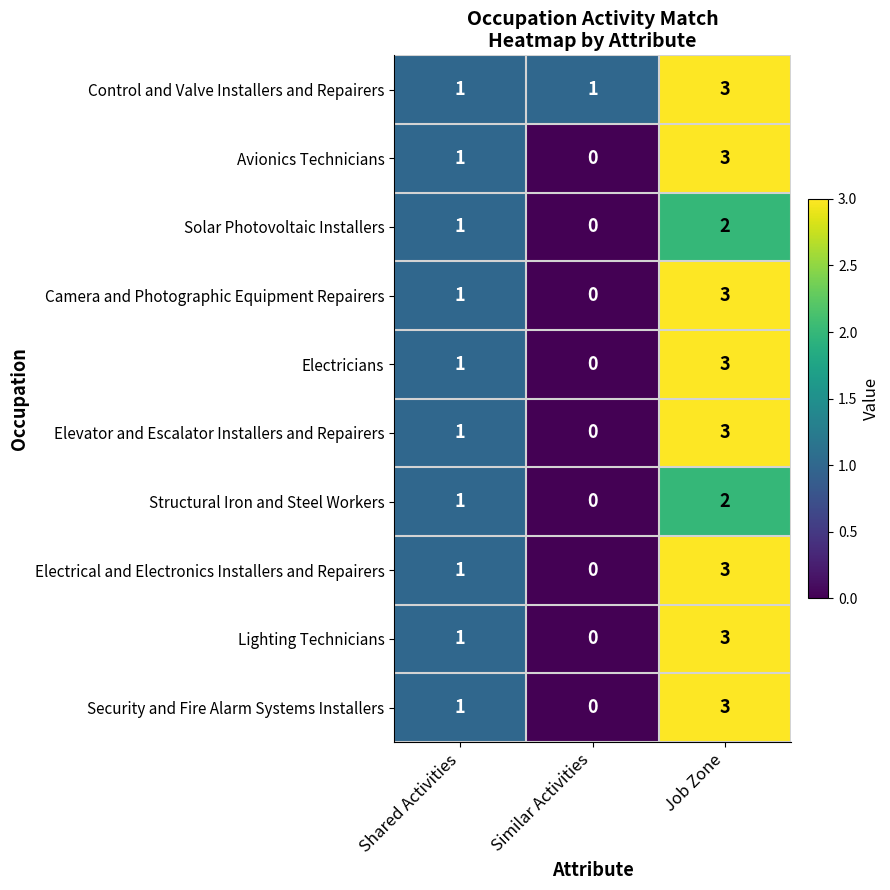

Which category has the lowest value across all series?

Similar Activities